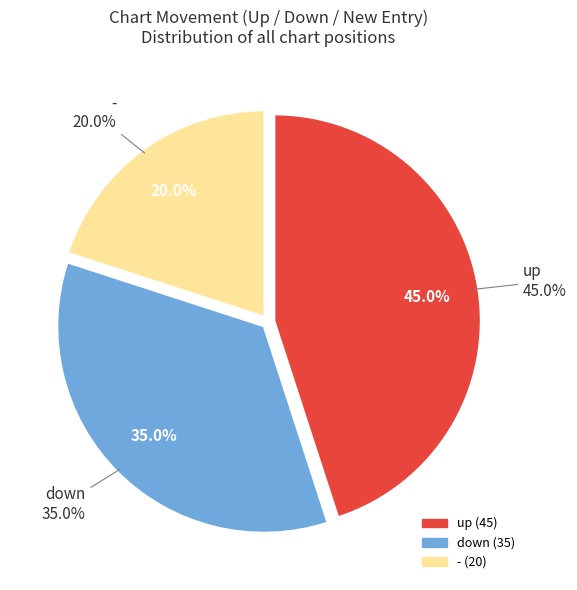

What portion of the pie excludes down?

65.0%